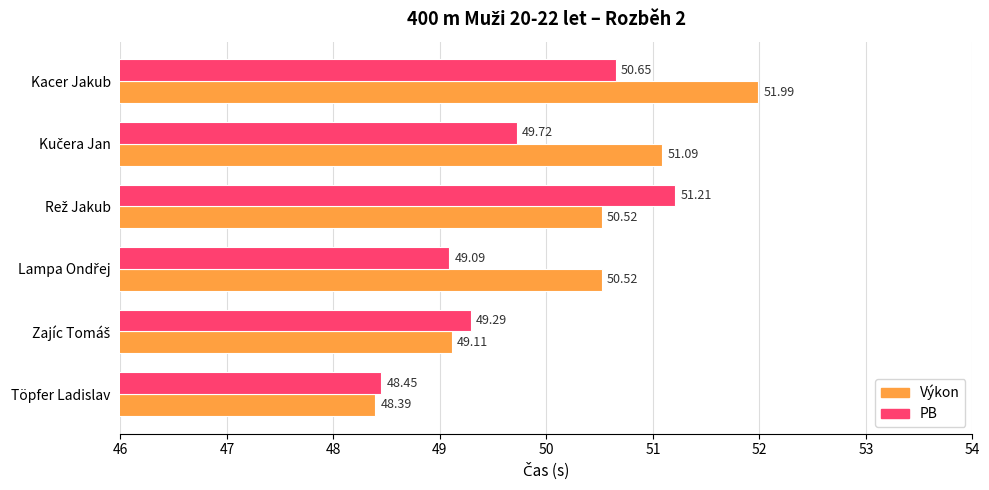

How many series are shown in this chart?

2